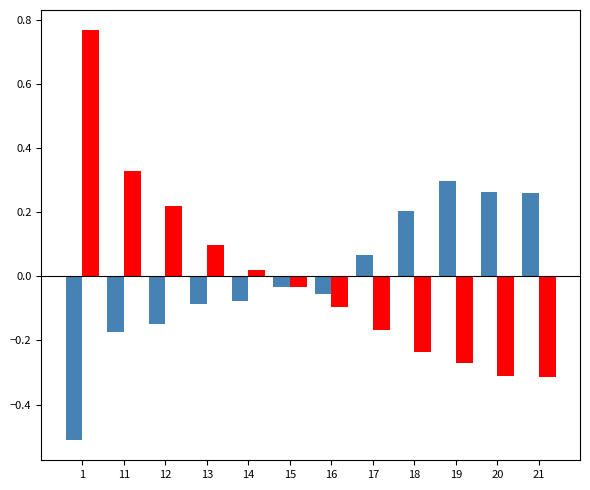

How many distinct data groups are displayed?

2